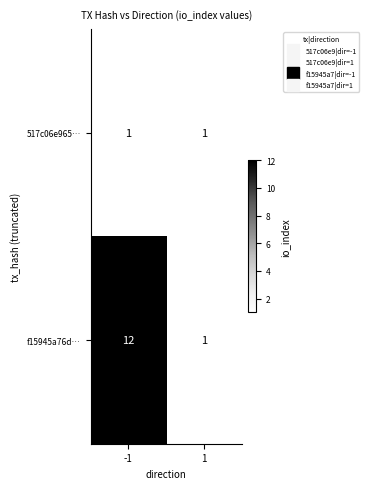

Which series has the largest total across all categories?

f15945a76d…